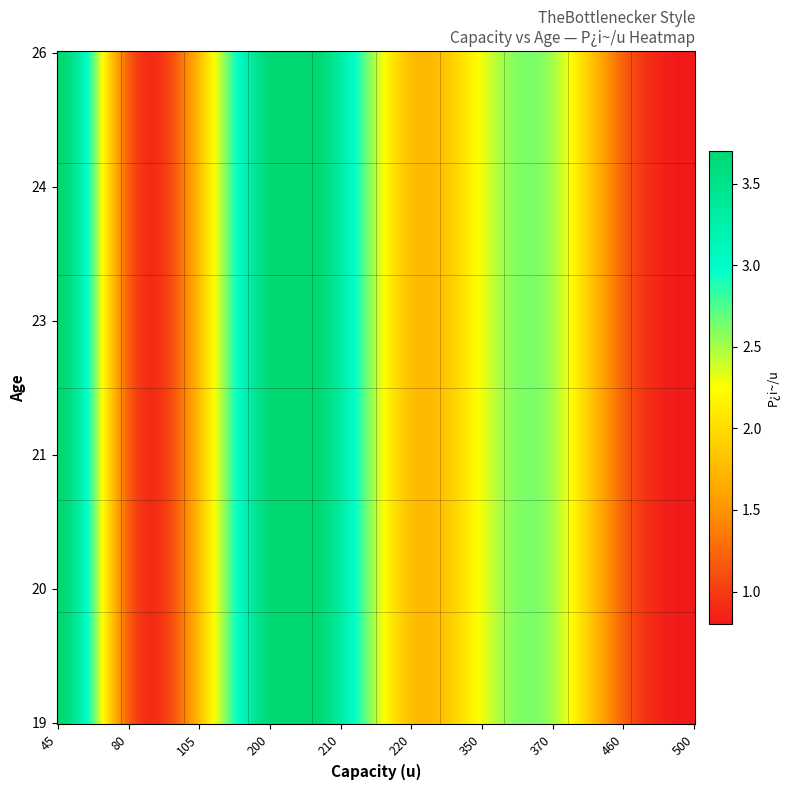

What is the average value of the 21 series?

2.0